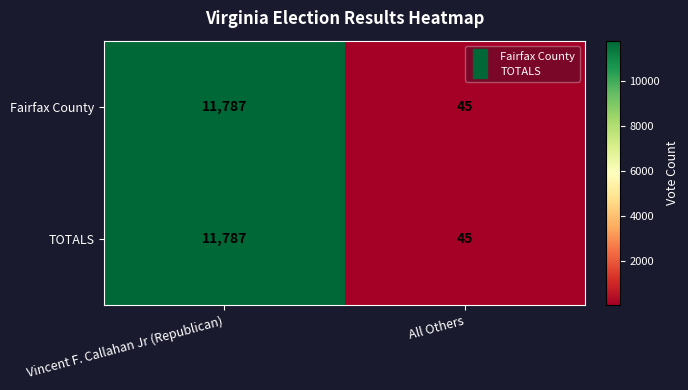

Count the number of categories in the chart.

2